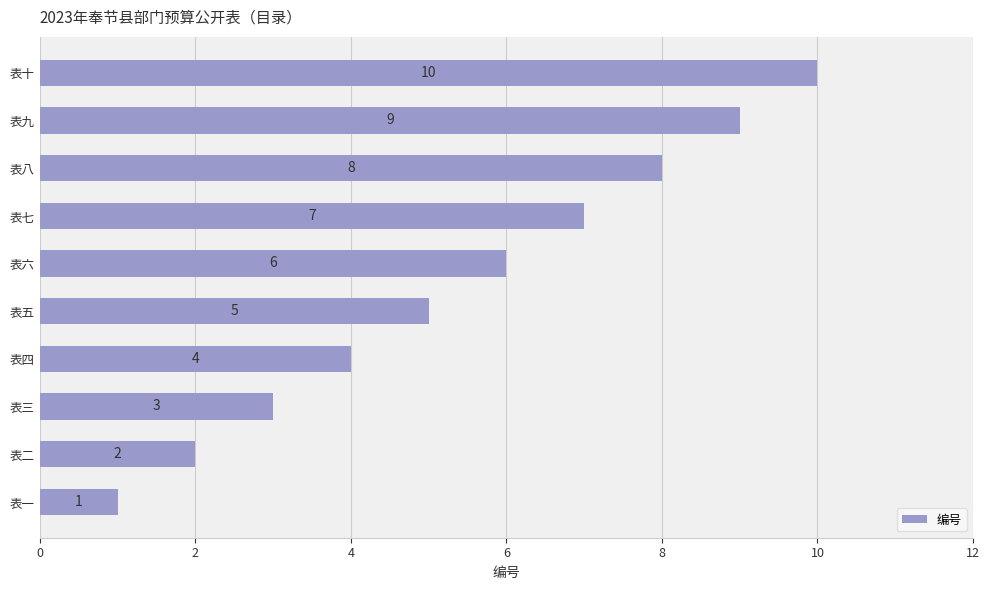

What is the difference between the maximum and minimum values?

9